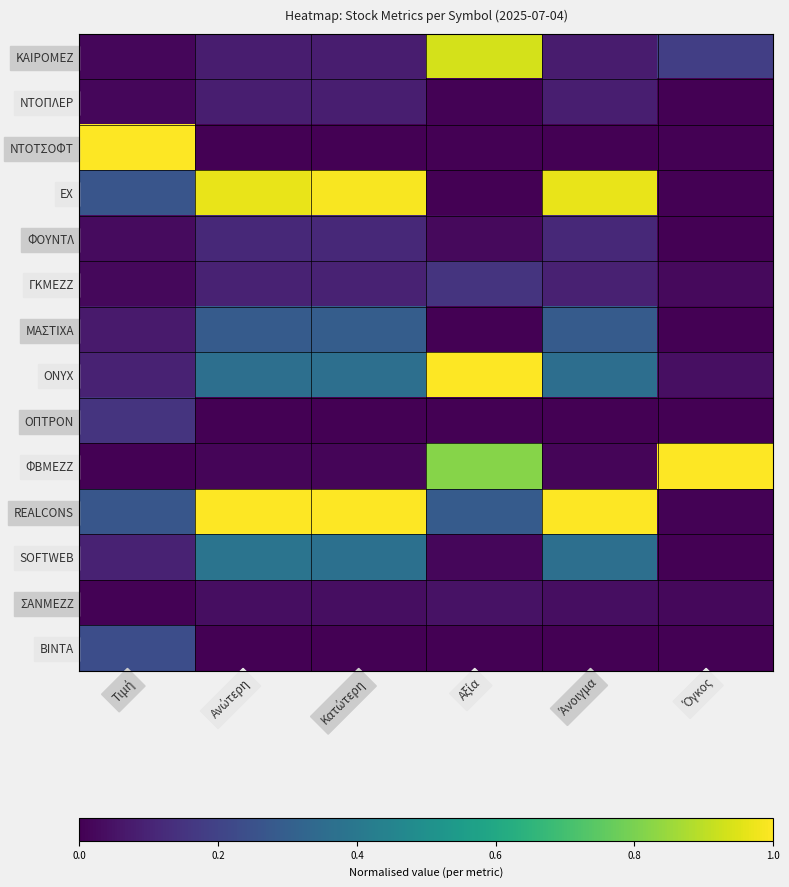

List the series in order of their peak value, lowest first.

ΣΑΝΜΕΖΖ, ΝΤΟΠΛΕΡ, ΦΟΥΝΤΛ, ΓΚΜΕΖΖ, ΟΠΤΡΟΝ, ΒΙΝΤΑ, ΜΑΣΤΙΧΑ, SOFTWEB, ΚΑΙΡΟΜΕΖ, ΕΧ, ΝΤΟΤΣΟΦΤ, ONYX, ΦΒΜΕΖΖ, REALCONS